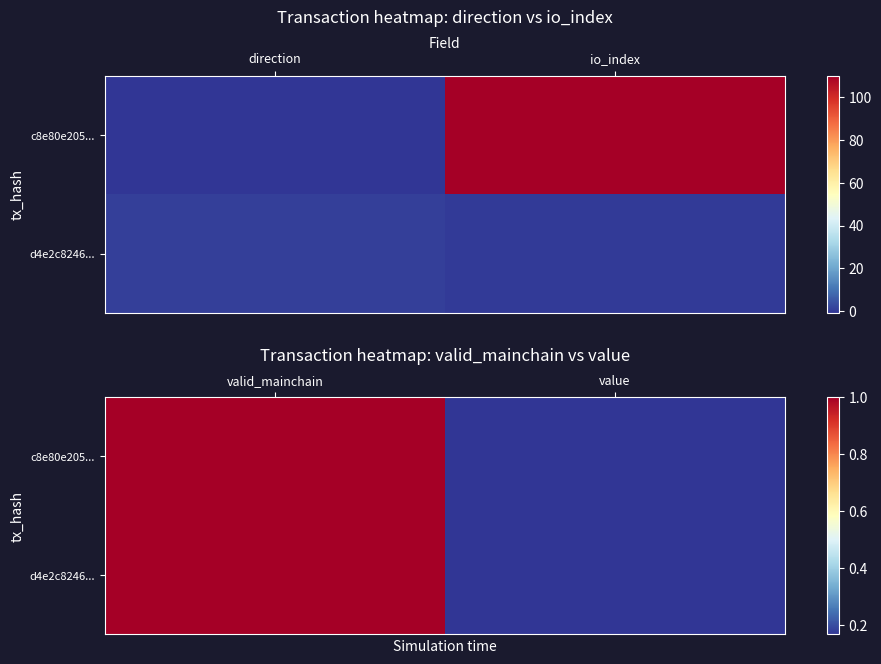

Which series has the largest total across all categories?

c8e80e205...